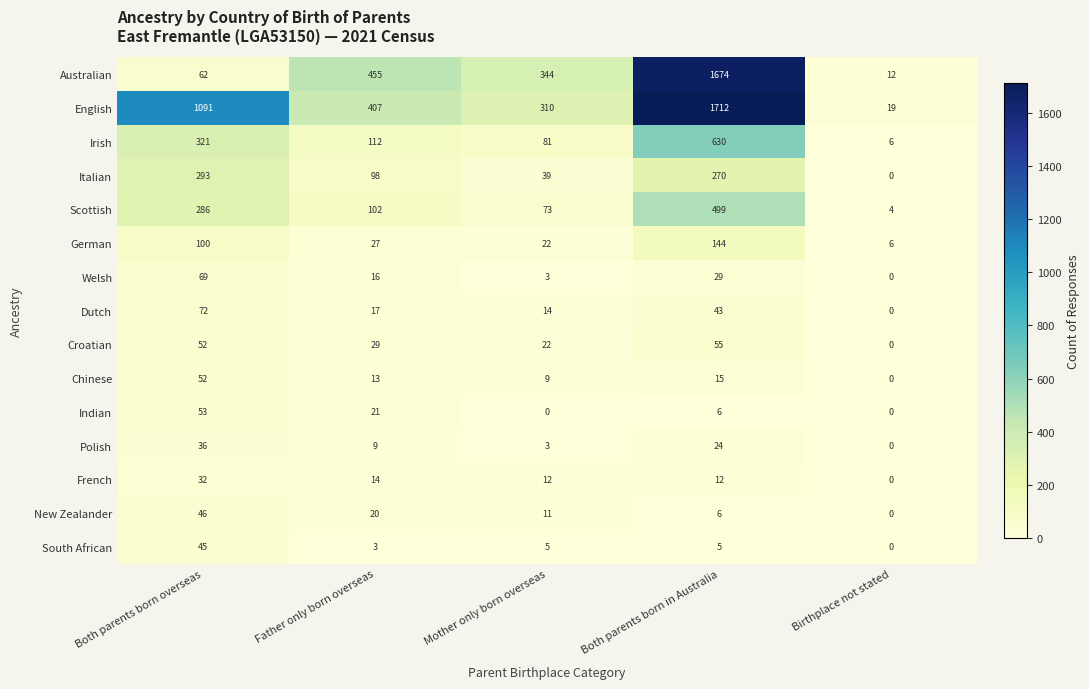

Rank the series at Father only born overseas from highest to lowest value.

Australian, English, Irish, Scottish, Italian, Croatian, German, Indian, New Zealander, Dutch, Welsh, French, Chinese, Polish, South African